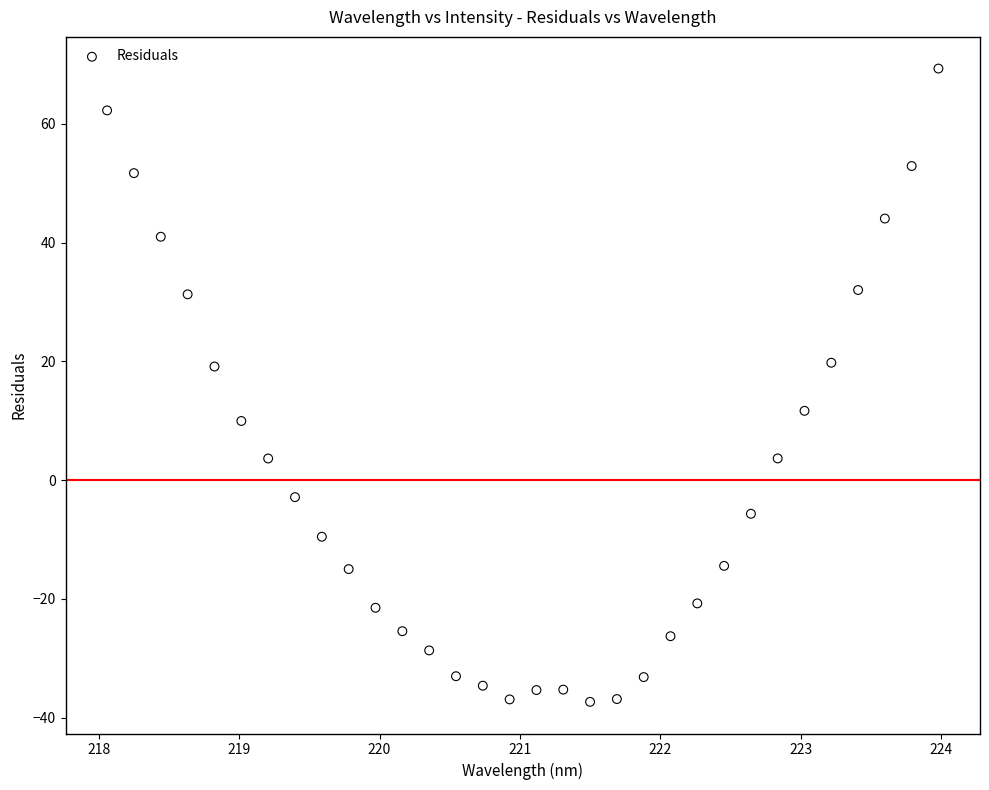

What is the range of Y values (max minus min)?

106.6